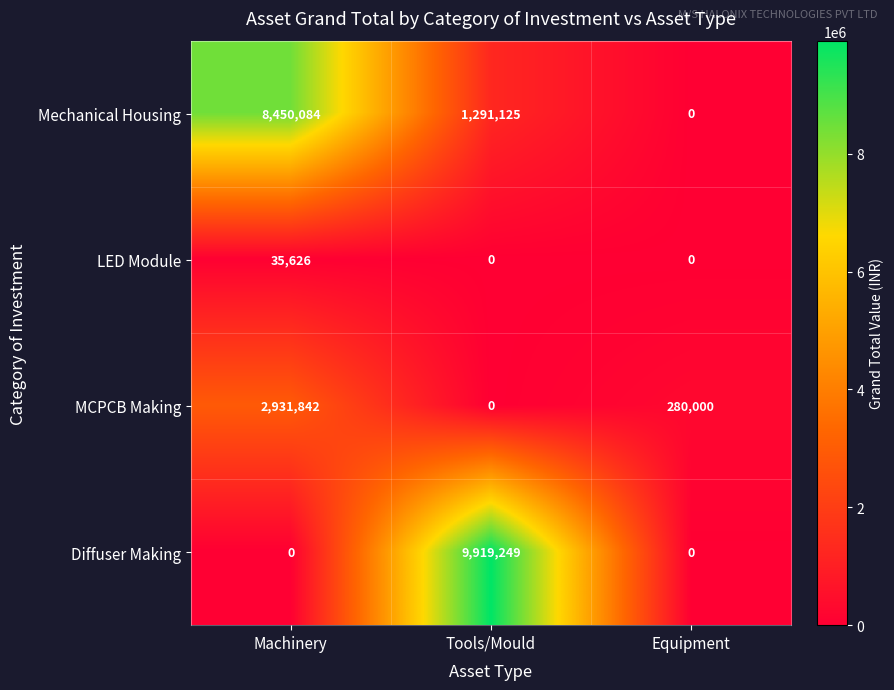

At which label does Diffuser Making reach its peak?

Tools/Mould